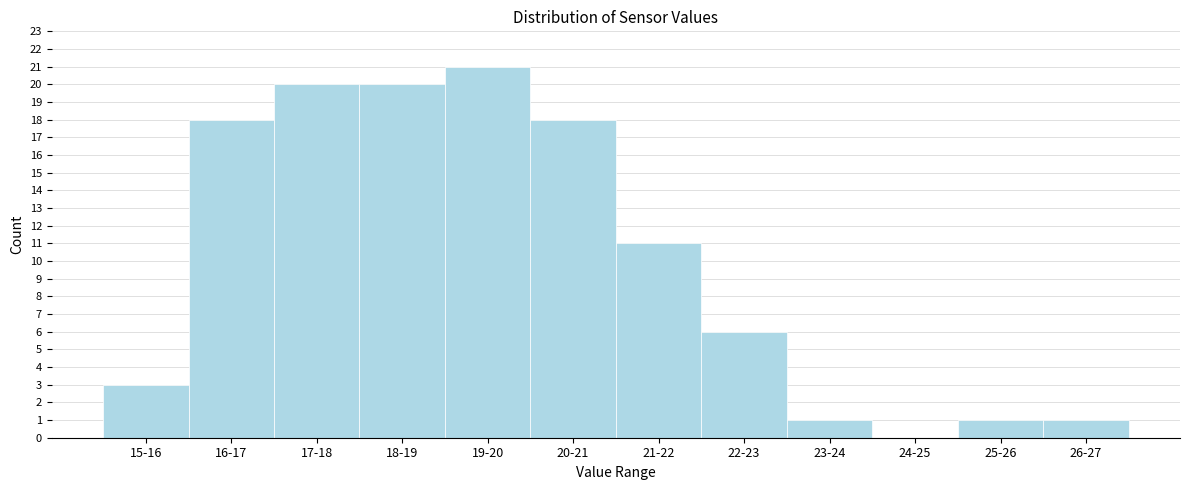

Reading left to right, what are all the values shown in this chart?

15-16=3	16-17=18	17-18=20	18-19=20	19-20=21	20-21=18	21-22=11	22-23=6	23-24=1	24-25=0	25-26=1	26-27=1